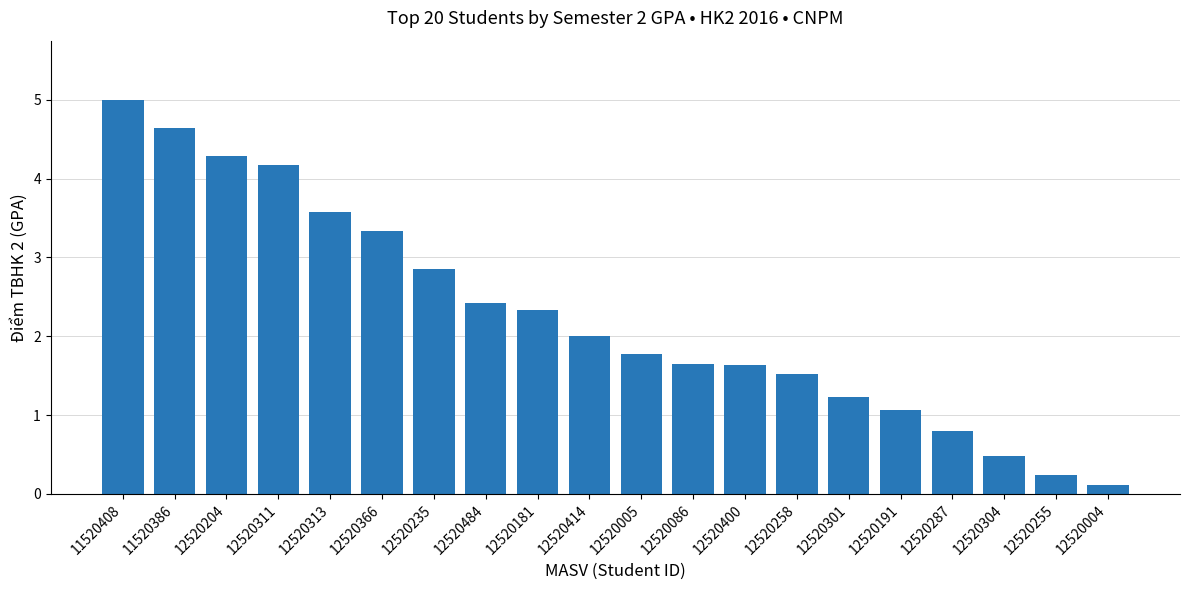

What value does the data have at 12520313?

3.6